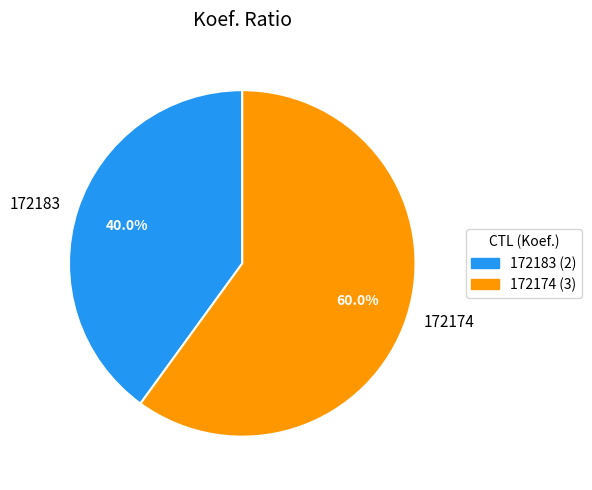

What is the total percentage of 172174 and 172183?

100.0%